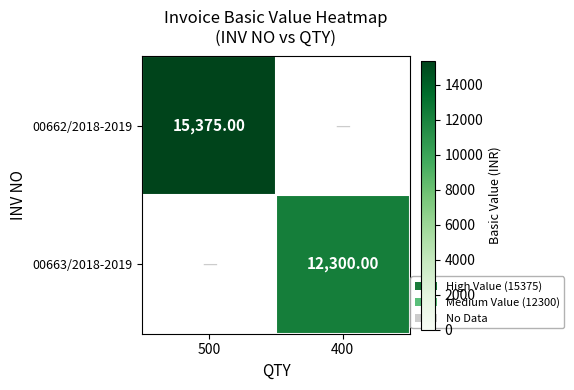

Rank the series at 400 from highest to lowest value.

00663/2018-2019, 00662/2018-2019